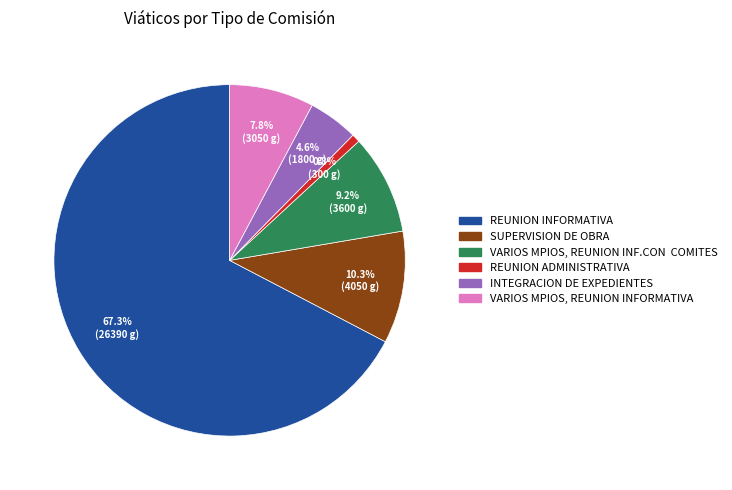

Between REUNION INFORMATIVA and VARIOS MPIOS, REUNION INFORMATIVA, which is larger?

REUNION INFORMATIVA